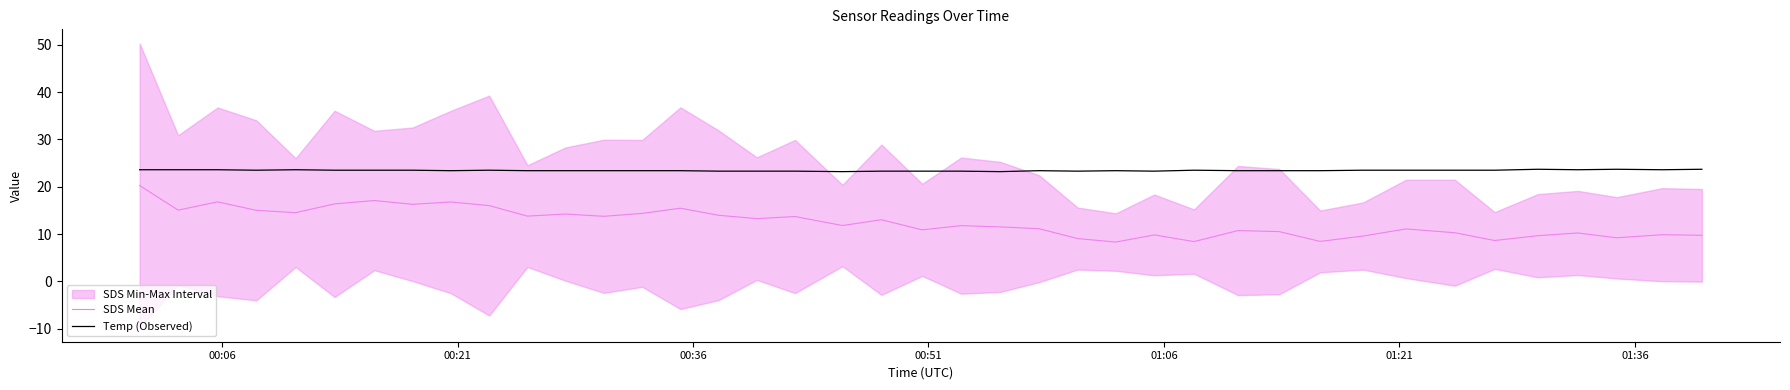

True or false: Temp (Observed) and SDS Mean intersect in this chart.

False